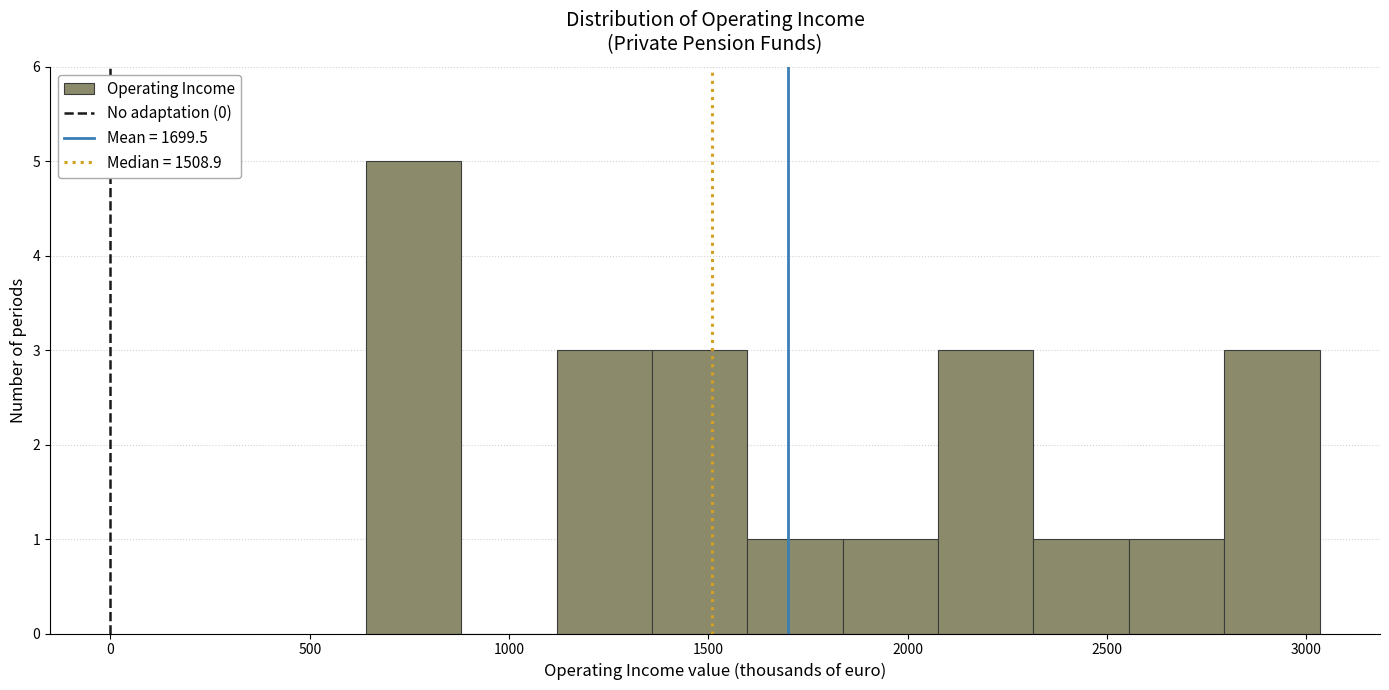

What is the height of the bar covering 1100 to 1350 on the x-axis? Neither the bar edges nor the heights are printed on the chart, so give them approximately, as read against the axes.

3